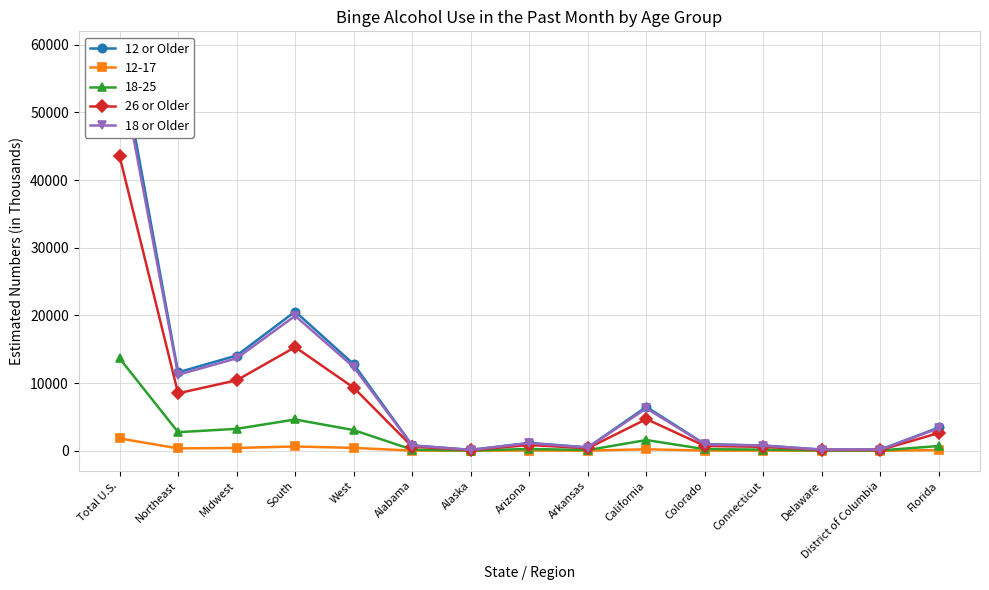

Reading right to left, what are all the values shown in this chart?

12 or Older: 3439	176	174	777	972	6486	494	1160	135	800	12789	20571	14066	11589	59015
26 or Older: 2639	124	126	580	705	4682	370	855	99	608	9316	15312	10414	8491	43533
18 or Older: 3345	174	170	754	944	6265	476	1124	131	773	12367	19934	13652	11237	57191